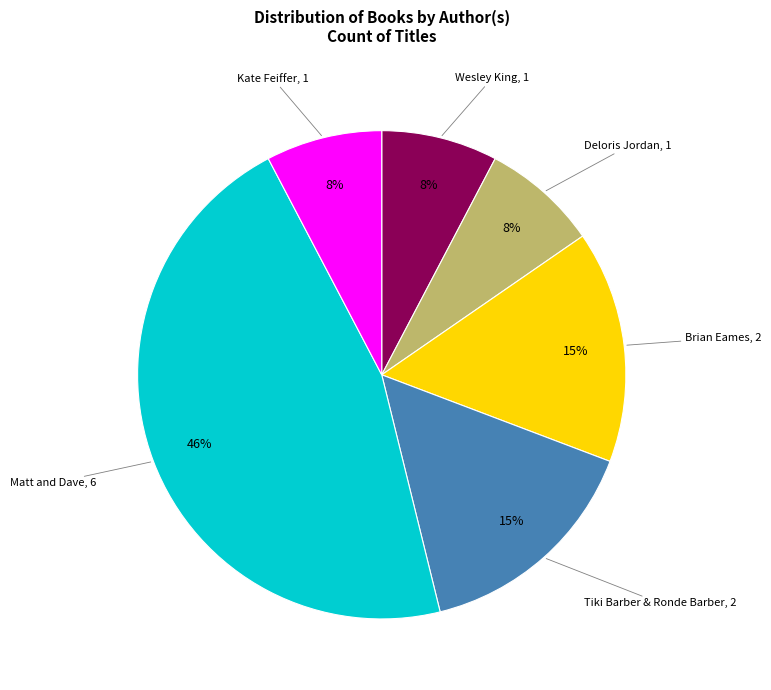

Does any single category account for the majority?

No